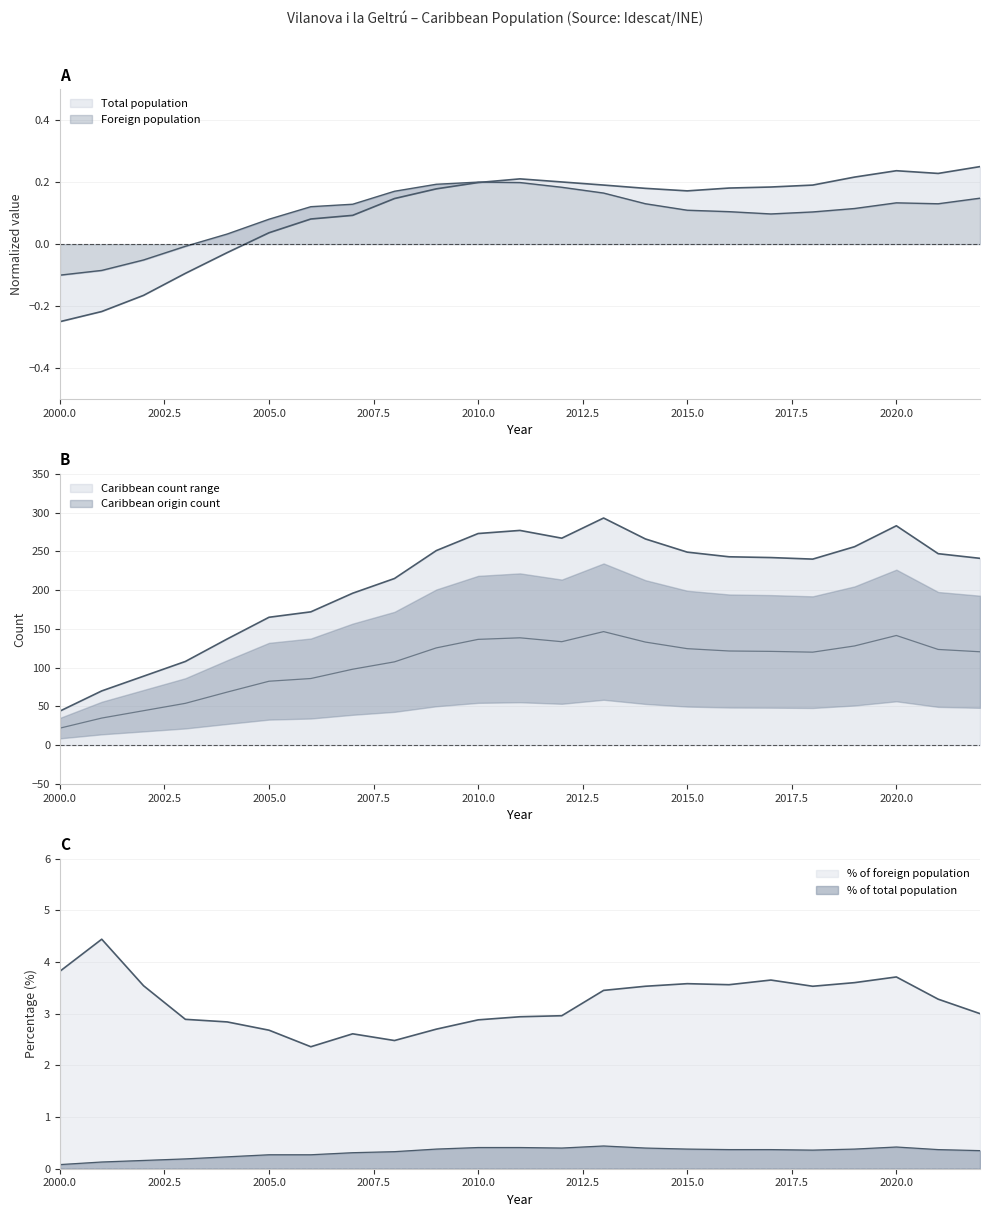

At how many categories does at least one series exceed 95?

20